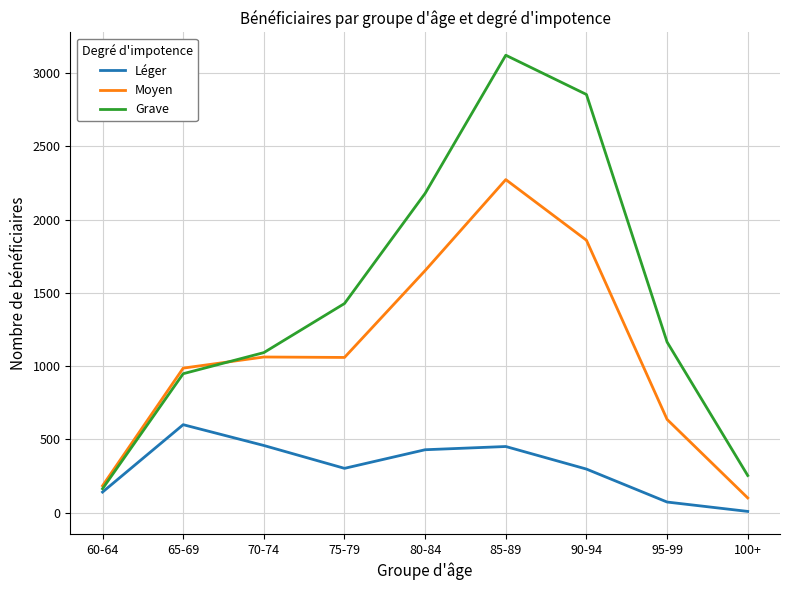

What is the maximum value for Grave?

3122